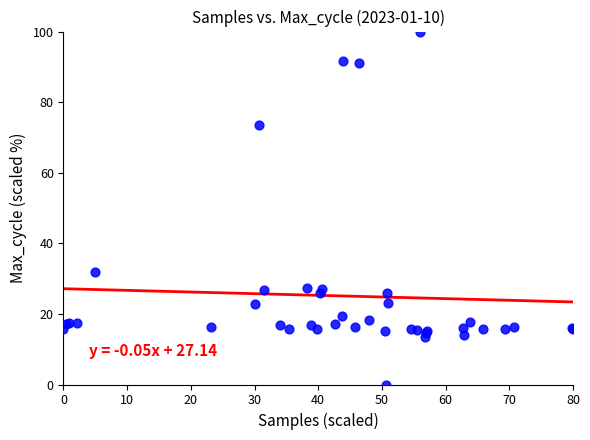

What Y value in the scatter plot is closest to 50?

31.8